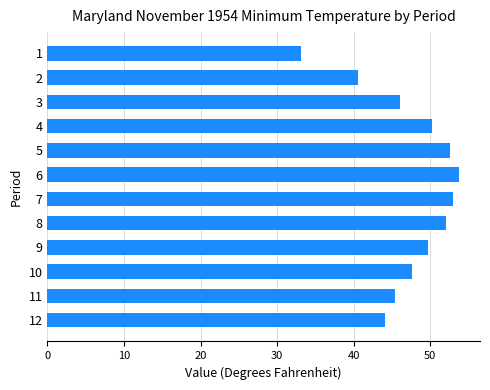

What is the value of the 7th bar from the top?

53.0